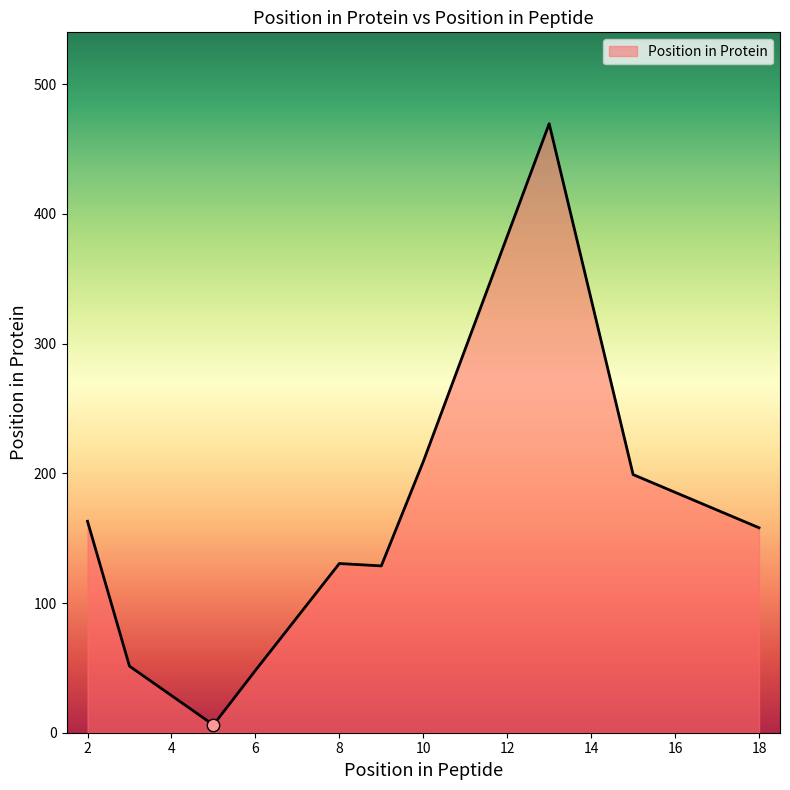

What is the greatest value displayed?

469.5